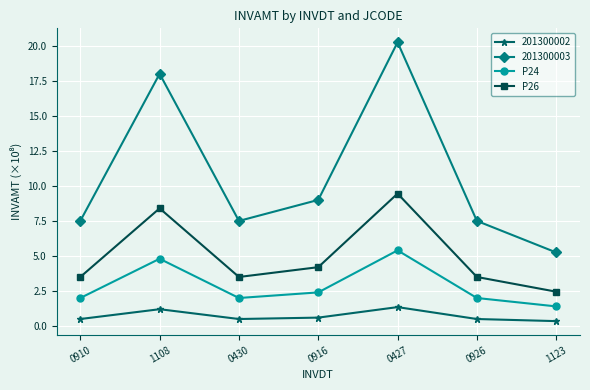

What is the value of the P26 point at the 6th from the left?

3.5